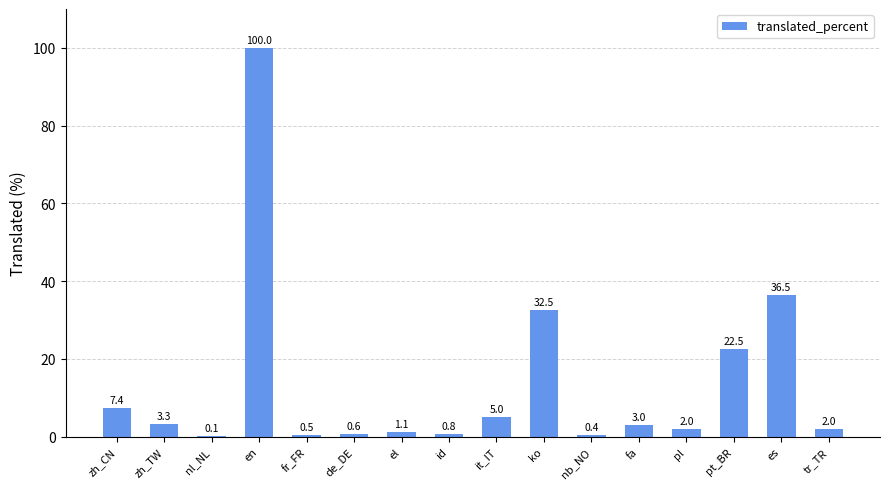

What is the greatest value displayed?

100.0